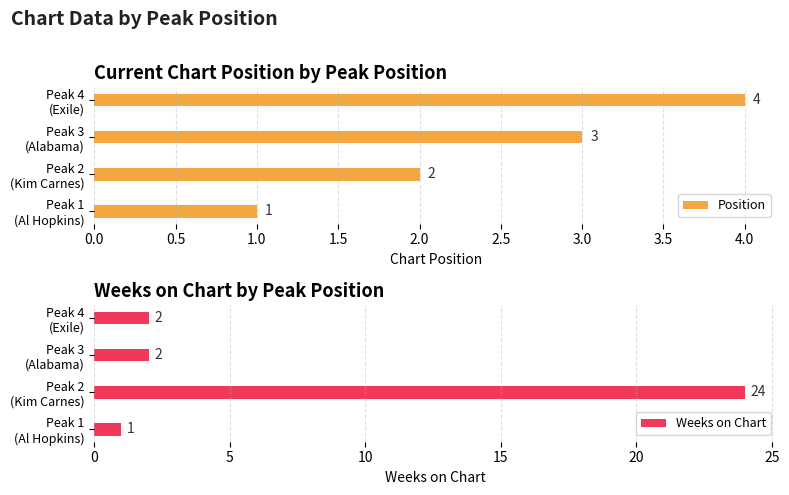

What is the difference between the maximum and minimum values in the Position series?

3